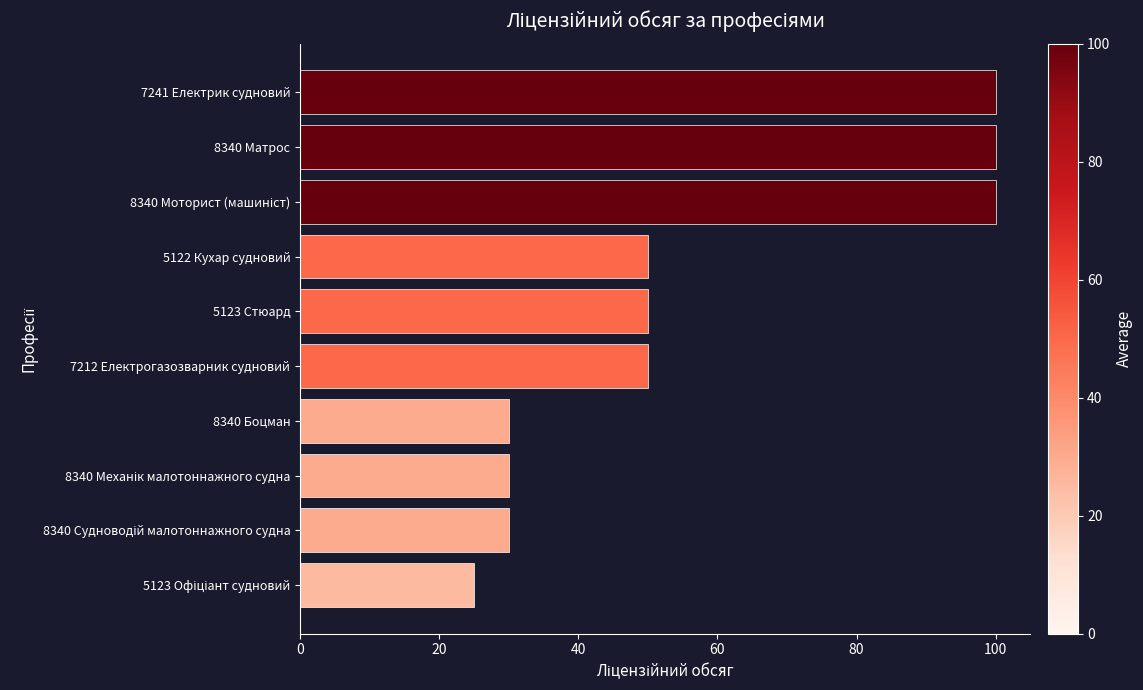

How many distinct data groups are displayed?

1